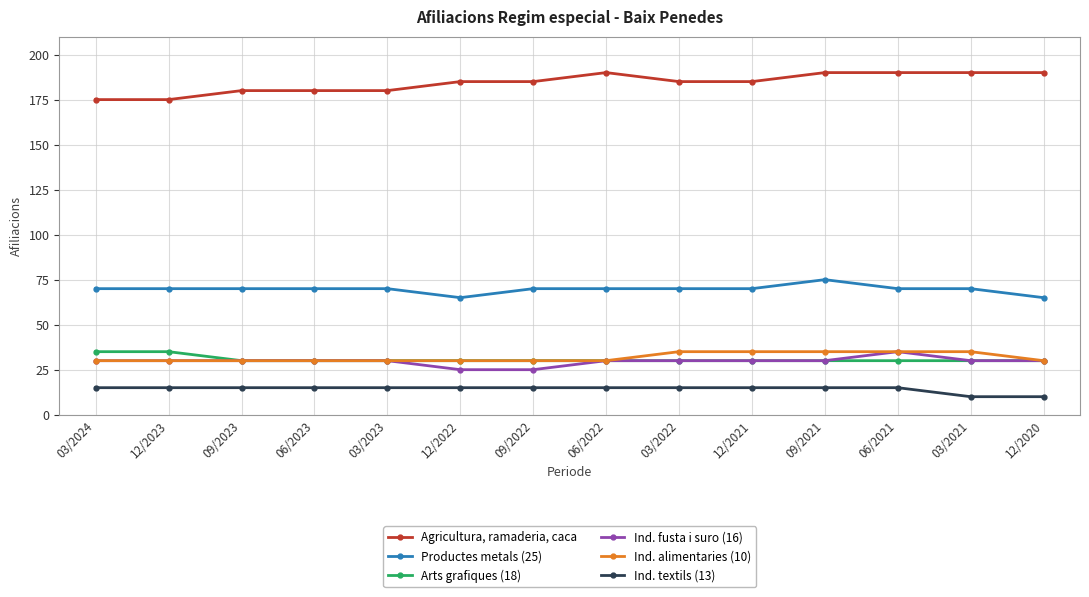

How many series are shown in this chart?

6